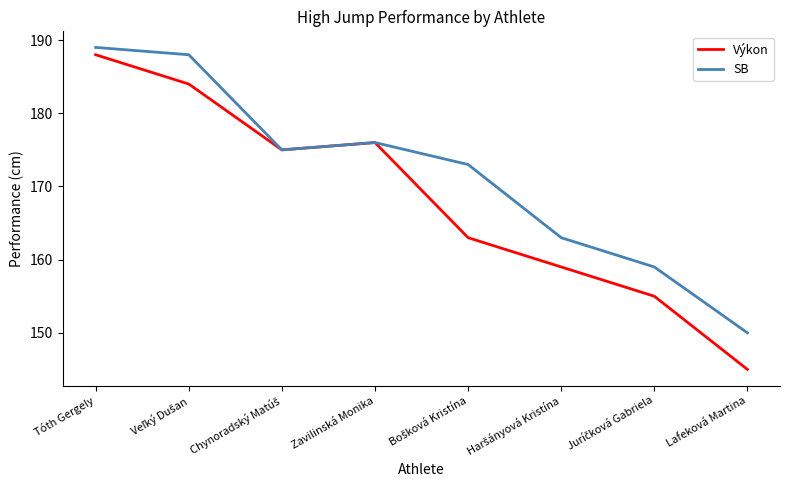

At which category is the sum across all series the highest?

Tóth Gergely